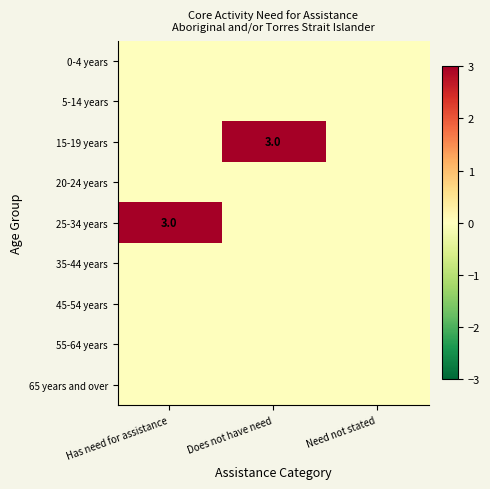

The value of 45-54 years at Does not have need is 0. True or false?

True